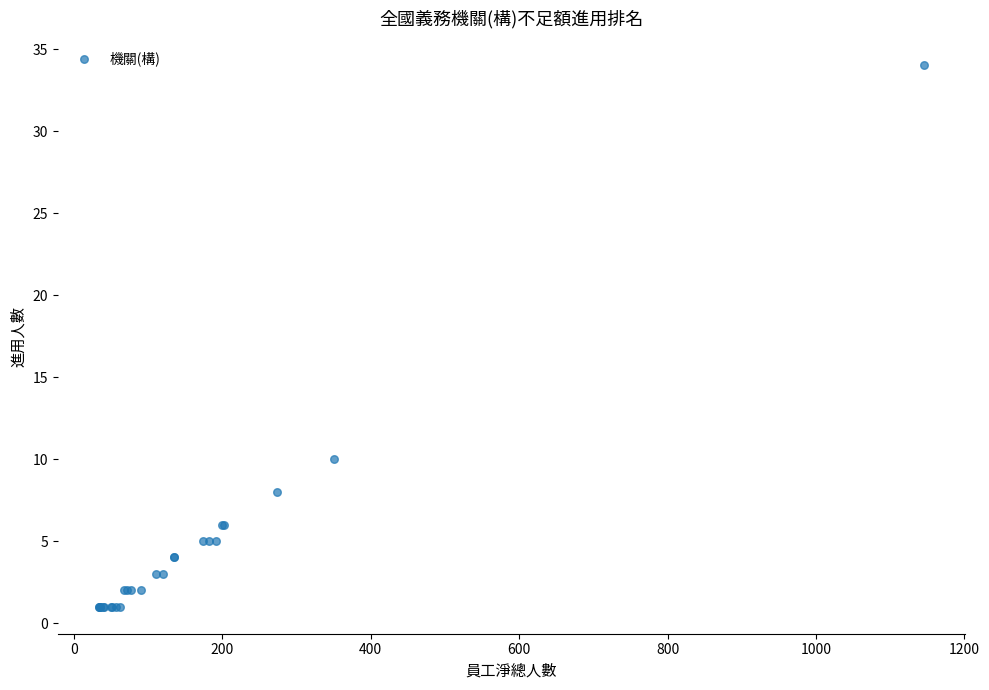

What Y value in the scatter plot is closest to 17?

10